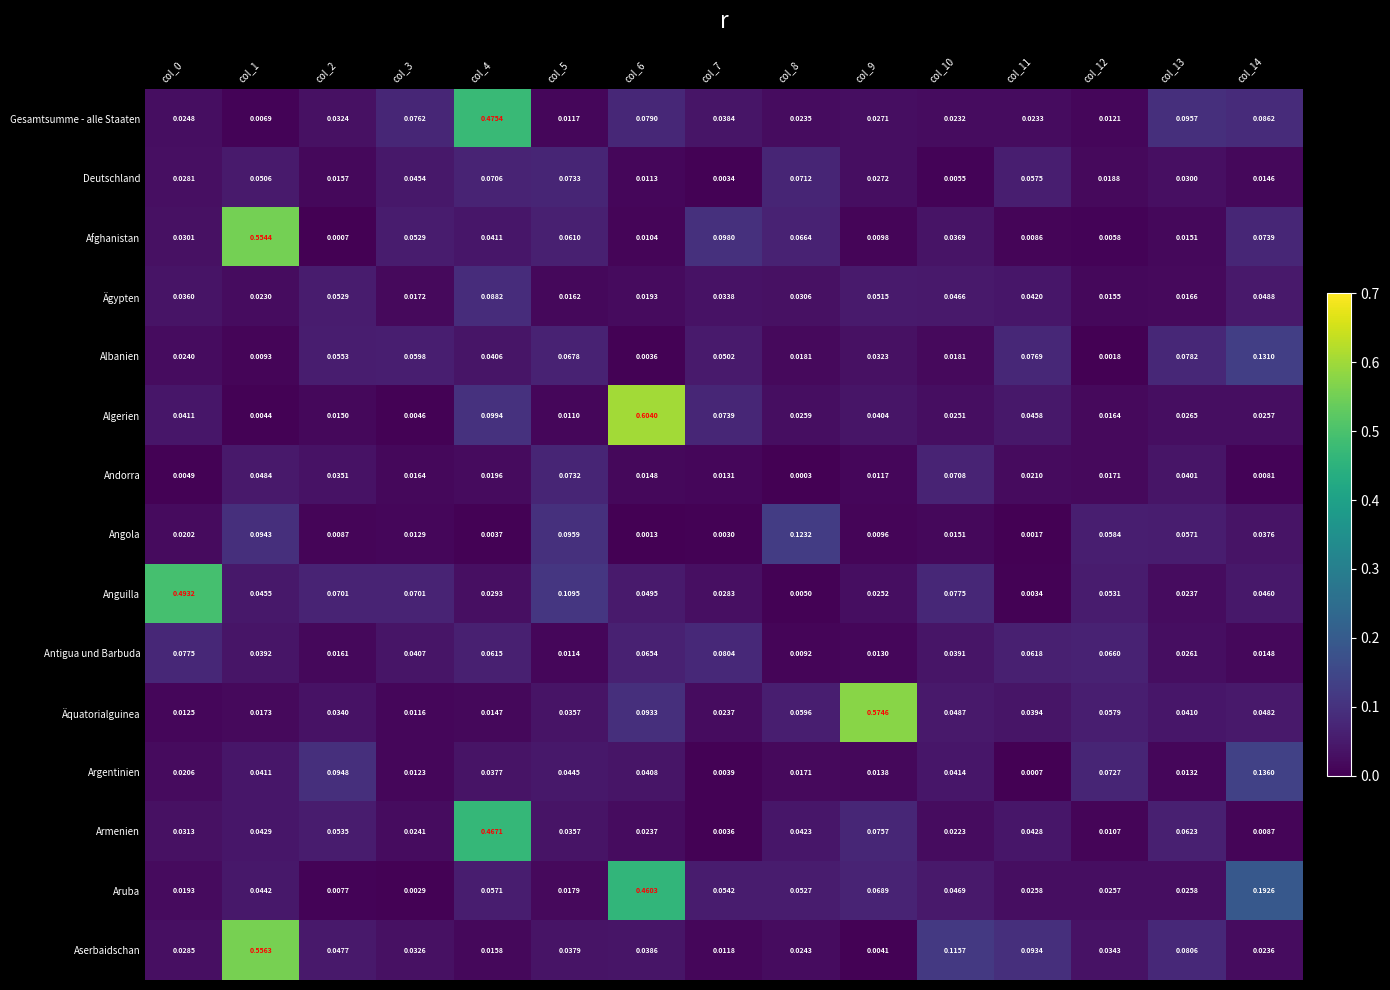

Which category has the lowest value across all series?

col_8